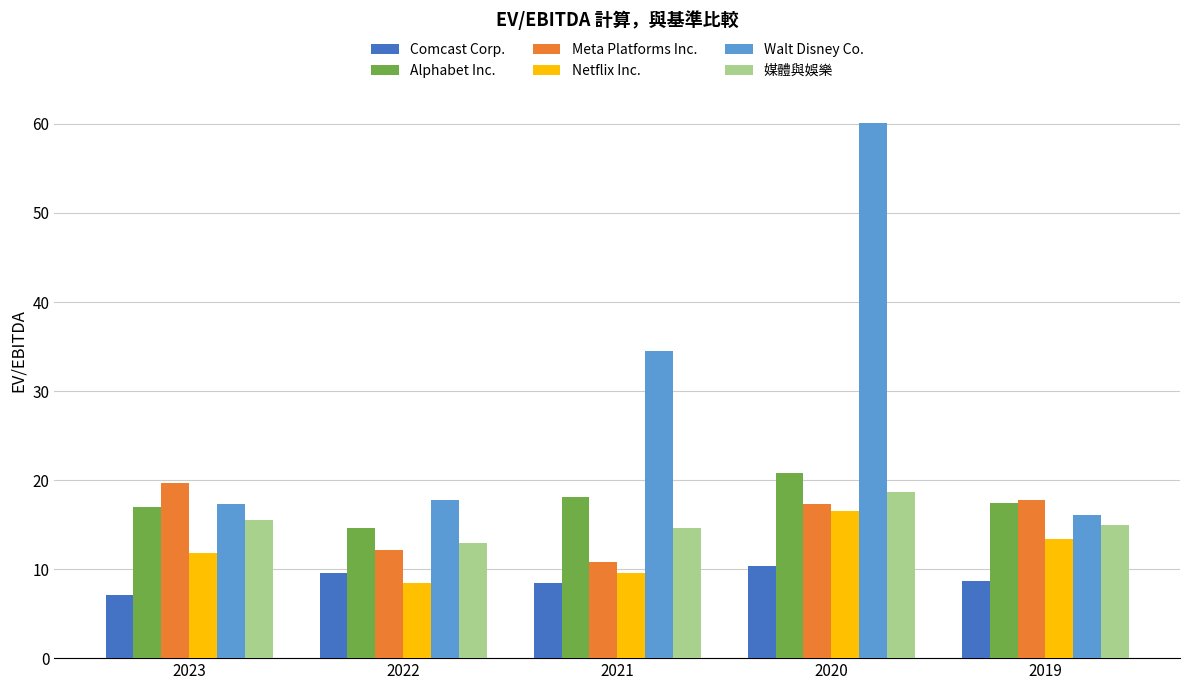

What is the spread (max minus min) of values at 2021?

26.1